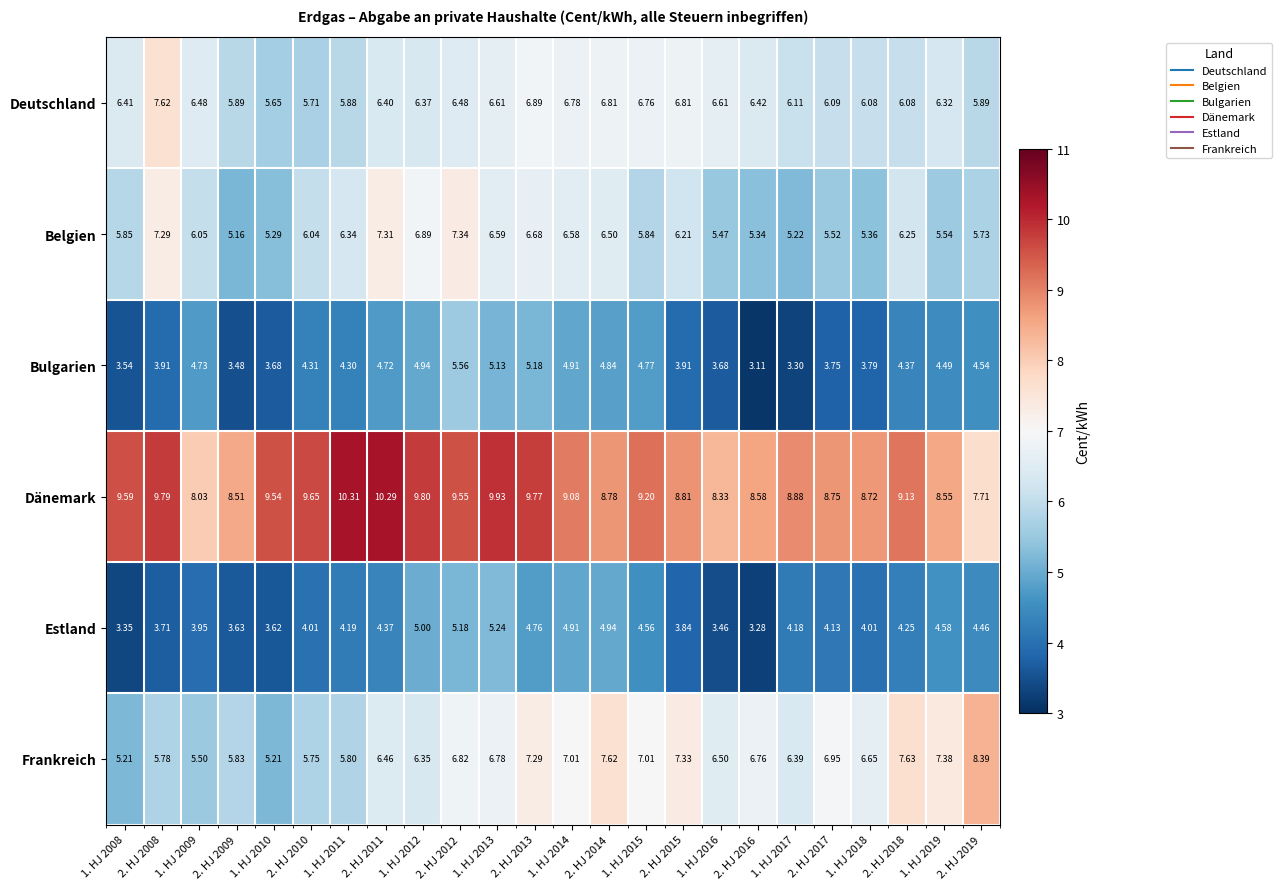

How many data points in Deutschland are above 6?

19